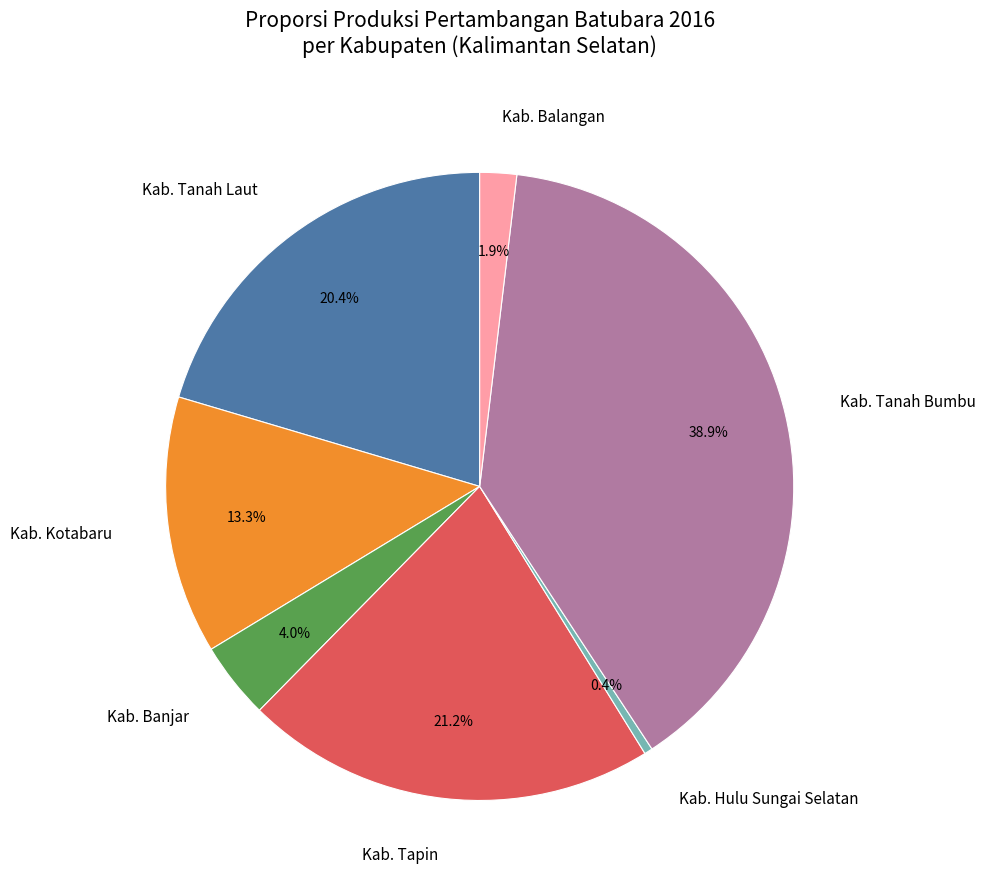

Does Kab. Balangan represent more than half of the total?

No